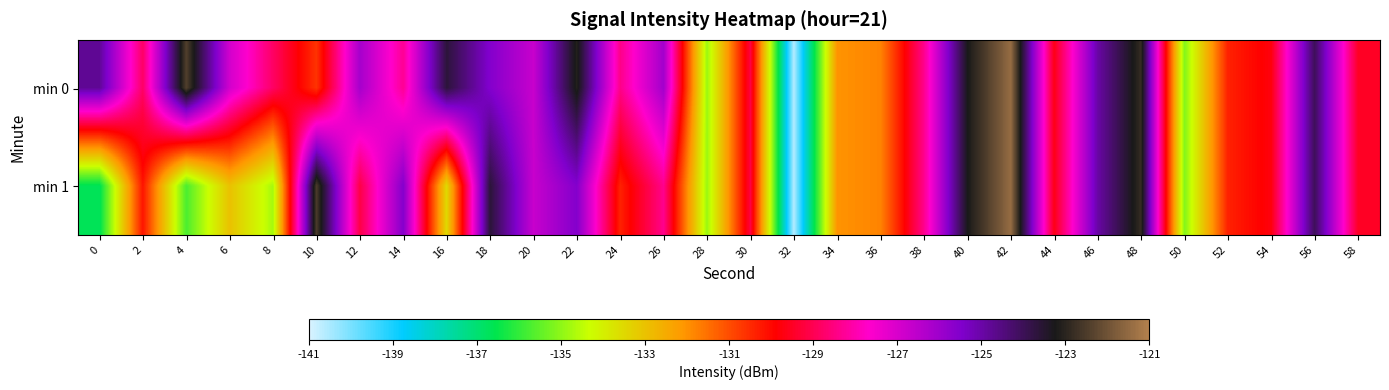

Reading left to right, what are all the values shown in this chart?

min 0: 0=-124.8	2=-128.8	4=-122.4	6=-126.9	8=-128.8	10=-130.6	12=-126.1	14=-128.3	16=-123.7	18=-125.5	20=-126.7	22=-123.1	24=-128.4	26=-126.1	28=-134.9	30=-129.2	32=-140.6	34=-132.0	36=-131.8	38=-128.4	40=-123.2	42=-121.4	44=-129.6	46=-125.0	48=-122.8	50=-135.1	52=-130.4	54=-129.7	56=-124.0	58=-129.5
min 1: 0=-136.7	2=-130.2	4=-135.7	6=-133.0	8=-134.7	10=-122.5	12=-129.1	14=-125.6	16=-133.5	18=-123.6	20=-126.7	22=-125.5	24=-130.4	26=-128.4	28=-134.9	30=-129.2	32=-140.6	34=-132.0	36=-131.8	38=-128.4	40=-123.2	42=-121.4	44=-129.6	46=-125.0	48=-122.8	50=-135.1	52=-130.4	54=-129.7	56=-124.0	58=-129.5